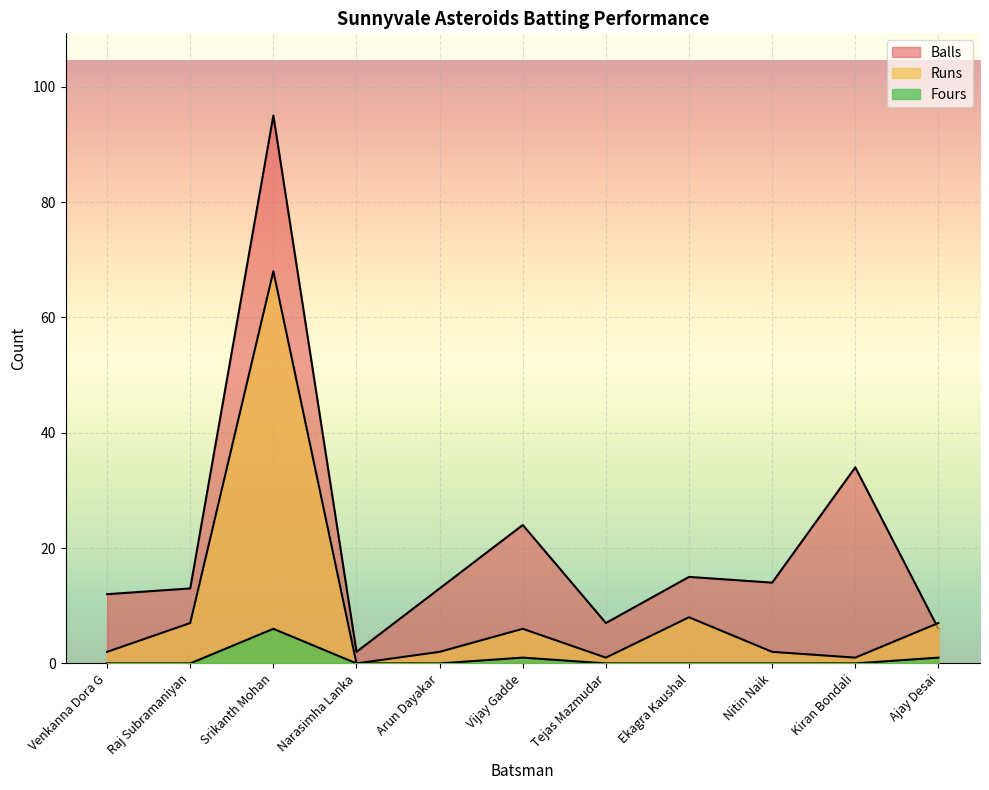

How many data points in Fours are above 0?

3